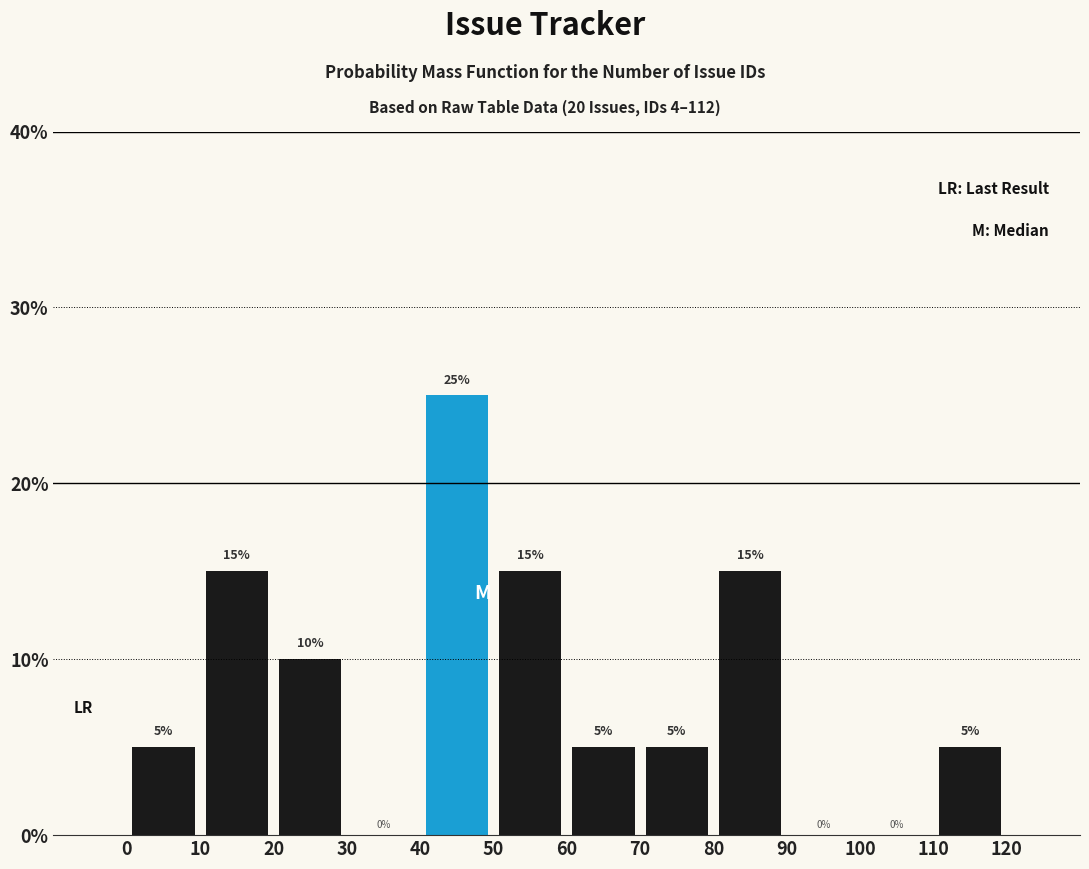

Reading left to right, transcribe this chart: for each bar, give the range it covers on the x-axis and its height.

0 to 10: 5
10 to 20: 15
20 to 30: 10
30 to 40: 0
40 to 50: 25
50 to 60: 15
60 to 70: 5
70 to 80: 5
80 to 90: 15
90 to 100: 0
100 to 110: 0
110 to 120: 5